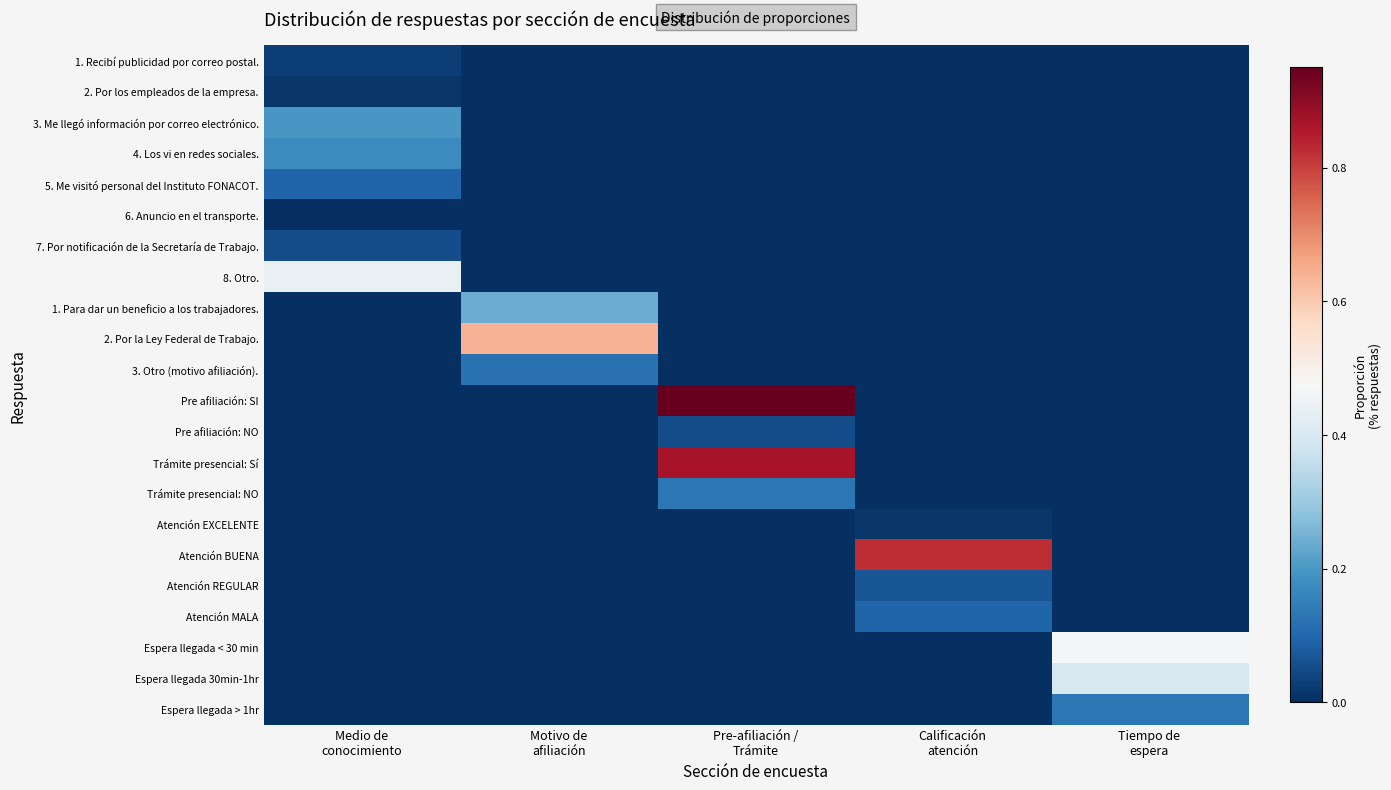

Reading left to right, extract all data points from this chart.

1. Recibí publicidad por correo postal.: Medio de
conocimiento=0.0	Motivo de
afiliación=0.0	Pre-afiliación /
Trámite=0.0	Calificación
atención=0.0	Tiempo de
espera=0.0
2. Por los empleados de la empresa.: Medio de
conocimiento=0.0	Motivo de
afiliación=0.0	Pre-afiliación /
Trámite=0.0	Calificación
atención=0.0	Tiempo de
espera=0.0
3. Me llegó información por correo electrónico.: Medio de
conocimiento=0.2	Motivo de
afiliación=0.0	Pre-afiliación /
Trámite=0.0	Calificación
atención=0.0	Tiempo de
espera=0.0
4. Los vi en redes sociales.: Medio de
conocimiento=0.2	Motivo de
afiliación=0.0	Pre-afiliación /
Trámite=0.0	Calificación
atención=0.0	Tiempo de
espera=0.0
5. Me visitó personal del Instituto FONACOT.: Medio de
conocimiento=0.1	Motivo de
afiliación=0.0	Pre-afiliación /
Trámite=0.0	Calificación
atención=0.0	Tiempo de
espera=0.0
6. Anuncio en el transporte.: Medio de
conocimiento=0.0	Motivo de
afiliación=0.0	Pre-afiliación /
Trámite=0.0	Calificación
atención=0.0	Tiempo de
espera=0.0
7. Por notificación de la Secretaría de Trabajo.: Medio de
conocimiento=0.1	Motivo de
afiliación=0.0	Pre-afiliación /
Trámite=0.0	Calificación
atención=0.0	Tiempo de
espera=0.0
8. Otro.: Medio de
conocimiento=0.4	Motivo de
afiliación=0.0	Pre-afiliación /
Trámite=0.0	Calificación
atención=0.0	Tiempo de
espera=0.0
1. Para dar un beneficio a los trabajadores.: Medio de
conocimiento=0.0	Motivo de
afiliación=0.2	Pre-afiliación /
Trámite=0.0	Calificación
atención=0.0	Tiempo de
espera=0.0
2. Por la Ley Federal de Trabajo.: Medio de
conocimiento=0.0	Motivo de
afiliación=0.6	Pre-afiliación /
Trámite=0.0	Calificación
atención=0.0	Tiempo de
espera=0.0
3. Otro (motivo afiliación).: Medio de
conocimiento=0.0	Motivo de
afiliación=0.1	Pre-afiliación /
Trámite=0.0	Calificación
atención=0.0	Tiempo de
espera=0.0
Pre afiliación: SI: Medio de
conocimiento=0.0	Motivo de
afiliación=0.0	Pre-afiliación /
Trámite=0.9	Calificación
atención=0.0	Tiempo de
espera=0.0
Pre afiliación: NO: Medio de
conocimiento=0.0	Motivo de
afiliación=0.0	Pre-afiliación /
Trámite=0.1	Calificación
atención=0.0	Tiempo de
espera=0.0
Trámite presencial: Sí: Medio de
conocimiento=0.0	Motivo de
afiliación=0.0	Pre-afiliación /
Trámite=0.9	Calificación
atención=0.0	Tiempo de
espera=0.0
Trámite presencial: NO: Medio de
conocimiento=0.0	Motivo de
afiliación=0.0	Pre-afiliación /
Trámite=0.1	Calificación
atención=0.0	Tiempo de
espera=0.0
Atención EXCELENTE: Medio de
conocimiento=0.0	Motivo de
afiliación=0.0	Pre-afiliación /
Trámite=0.0	Calificación
atención=0.0	Tiempo de
espera=0.0
Atención BUENA: Medio de
conocimiento=0.0	Motivo de
afiliación=0.0	Pre-afiliación /
Trámite=0.0	Calificación
atención=0.8	Tiempo de
espera=0.0
Atención REGULAR: Medio de
conocimiento=0.0	Motivo de
afiliación=0.0	Pre-afiliación /
Trámite=0.0	Calificación
atención=0.1	Tiempo de
espera=0.0
Atención MALA: Medio de
conocimiento=0.0	Motivo de
afiliación=0.0	Pre-afiliación /
Trámite=0.0	Calificación
atención=0.1	Tiempo de
espera=0.0
Espera llegada < 30 min: Medio de
conocimiento=0.0	Motivo de
afiliación=0.0	Pre-afiliación /
Trámite=0.0	Calificación
atención=0.0	Tiempo de
espera=0.5
Espera llegada 30min-1hr: Medio de
conocimiento=0.0	Motivo de
afiliación=0.0	Pre-afiliación /
Trámite=0.0	Calificación
atención=0.0	Tiempo de
espera=0.4
Espera llegada > 1hr: Medio de
conocimiento=0.0	Motivo de
afiliación=0.0	Pre-afiliación /
Trámite=0.0	Calificación
atención=0.0	Tiempo de
espera=0.1